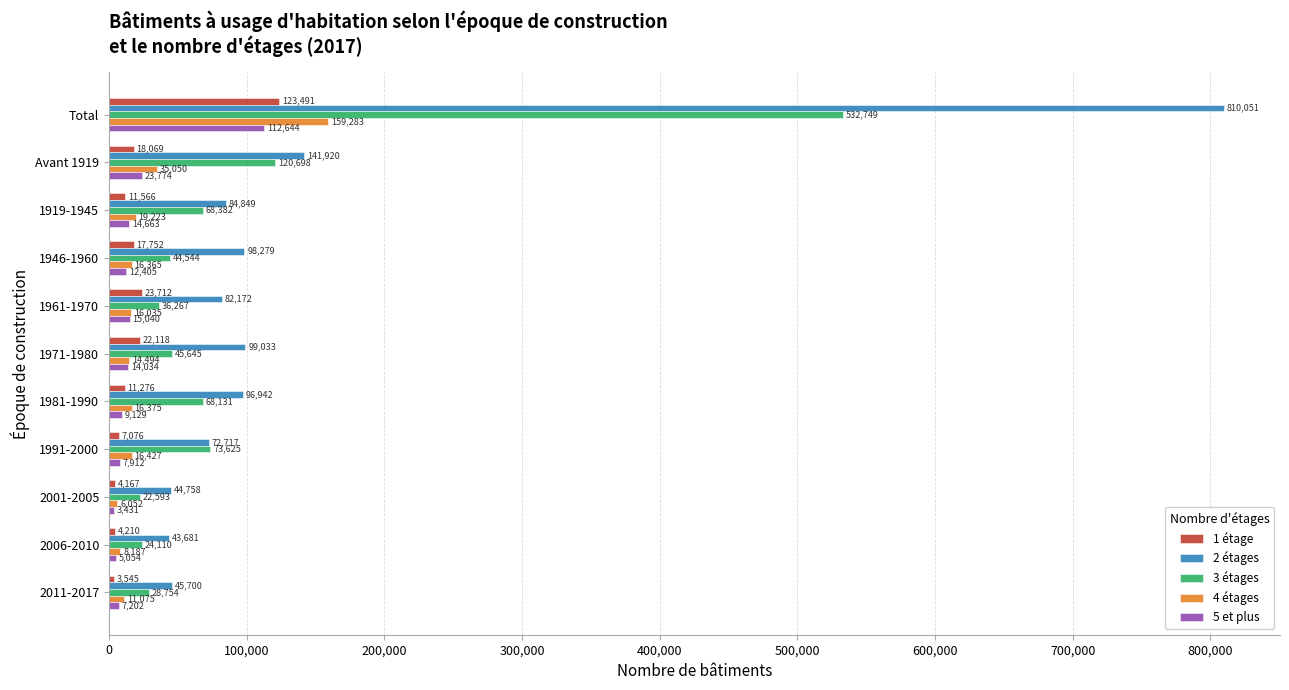

Which series has the largest total across all categories?

2 étages